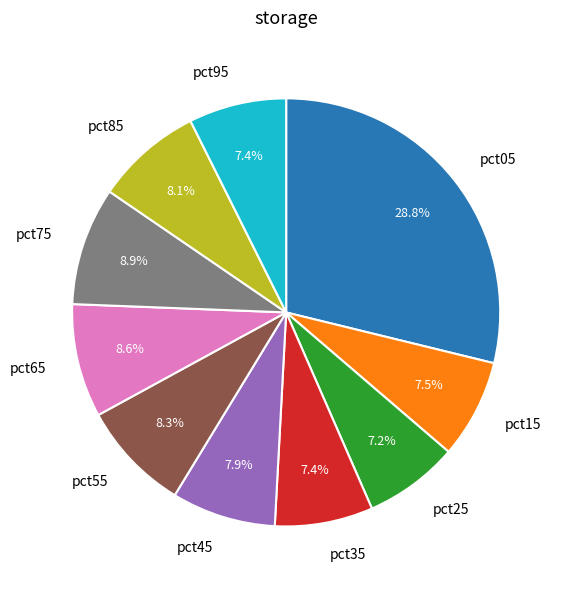

Does any single category account for the majority?

No